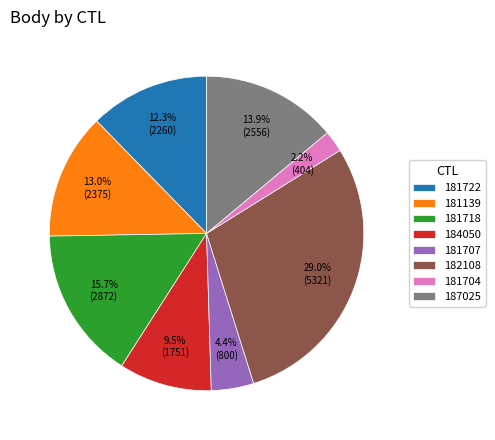

Which slice is the largest?

182108